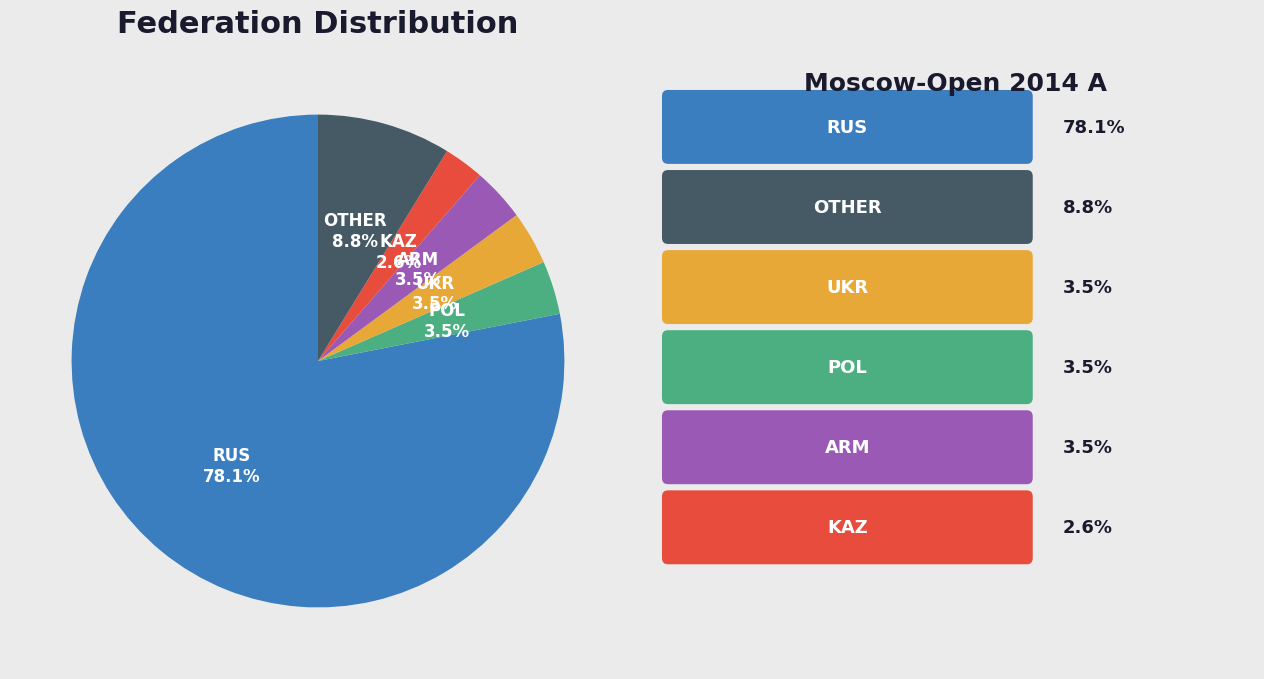

What is the smallest slice in the pie chart?

KAZ